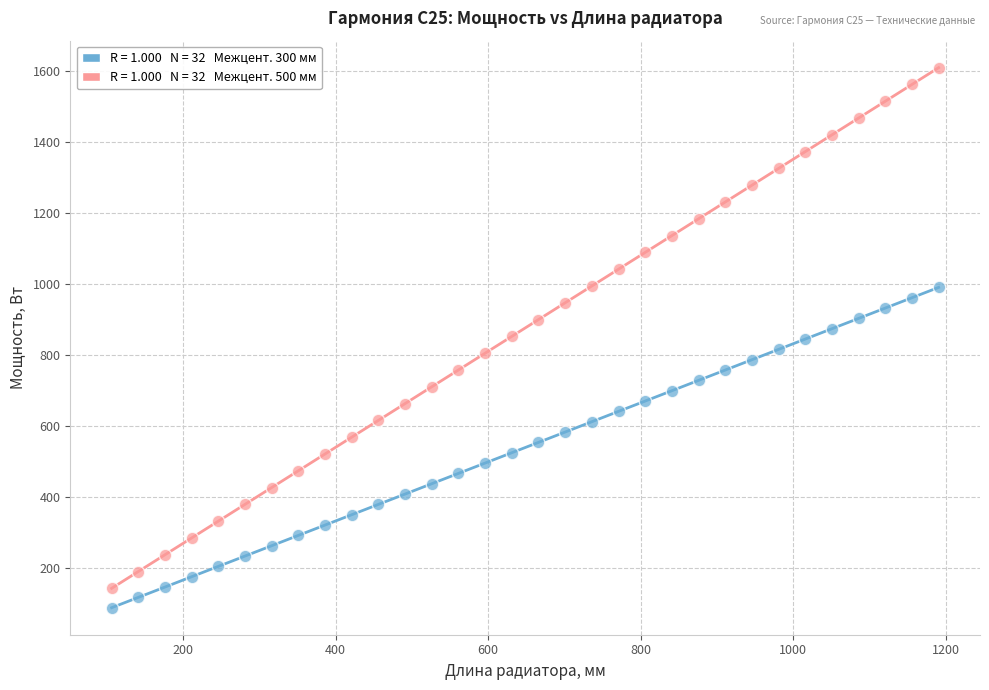

Across all data points, what is the range of Y values (max minus min)?

1520.9